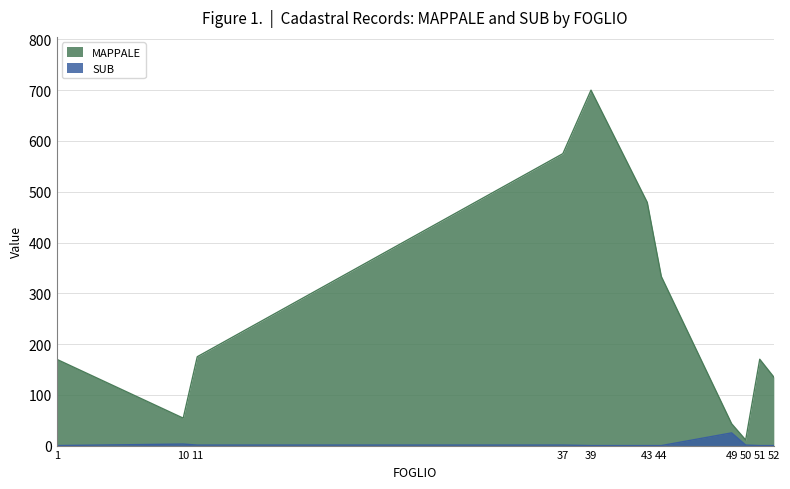

What are all the series names shown in the legend?

MAPPALE, SUB